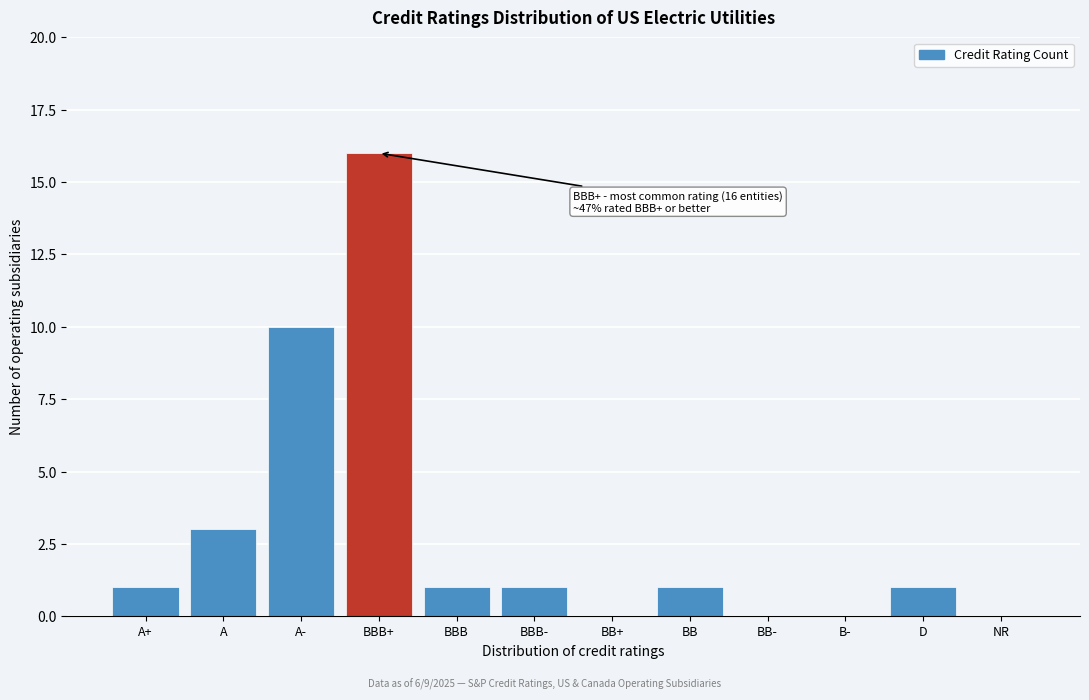

Reading right to left, what are all the values shown in this chart?

NR=0	D=1	B-=0	BB-=0	BB=1	BB+=0	BBB-=1	BBB=1	BBB+=16	A-=10	A=3	A+=1